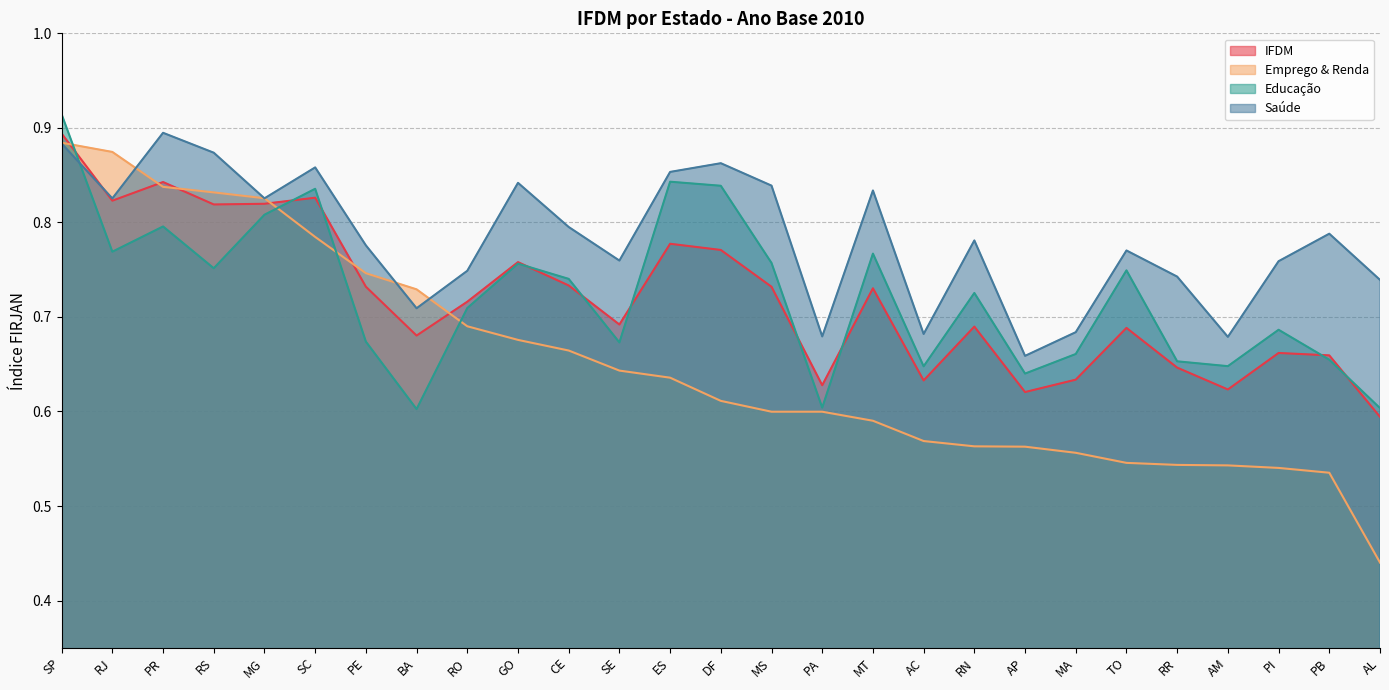

What is the difference between the second highest and second lowest values in the IFDM series?

0.2